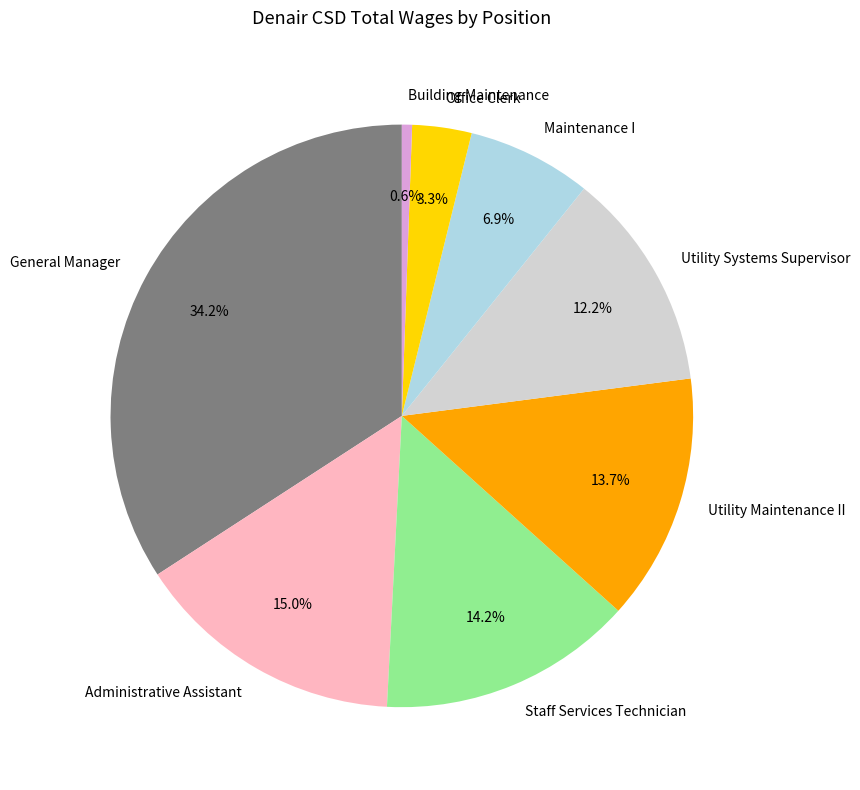

Does any single category account for the majority?

No